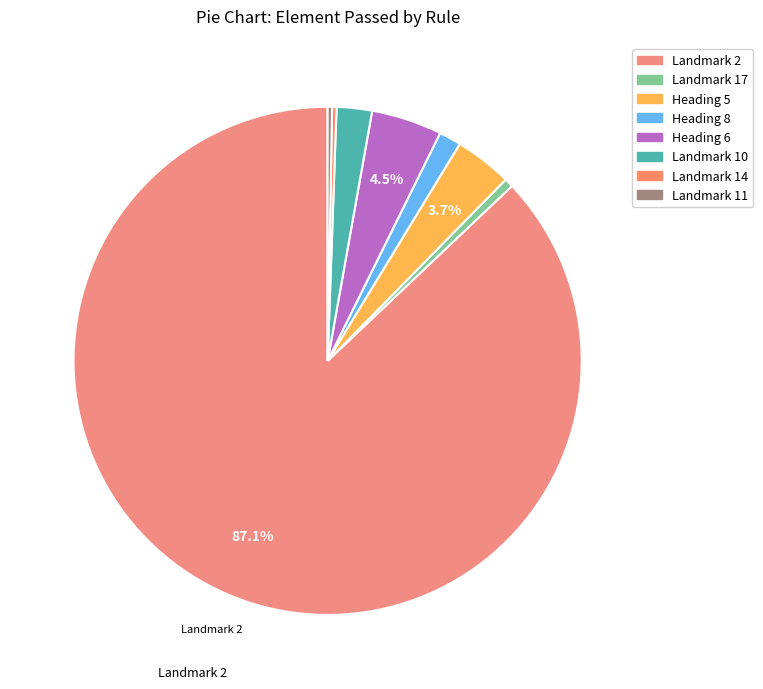

Rank the categories by value from lowest to highest.

Landmark 14: Passed, Landmark 11: Passed, Landmark 17: Passed, Heading 8: Passed, Landmark 10: Passed, Heading 5: Passed, Heading 6: Passed, Landmark 2: Passed